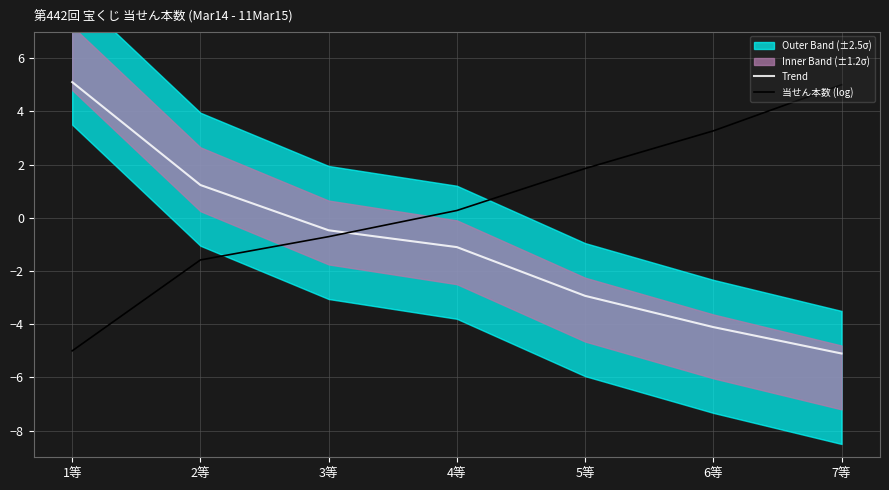

Where does the 当せん本数 (log) series first go above 0?

4等